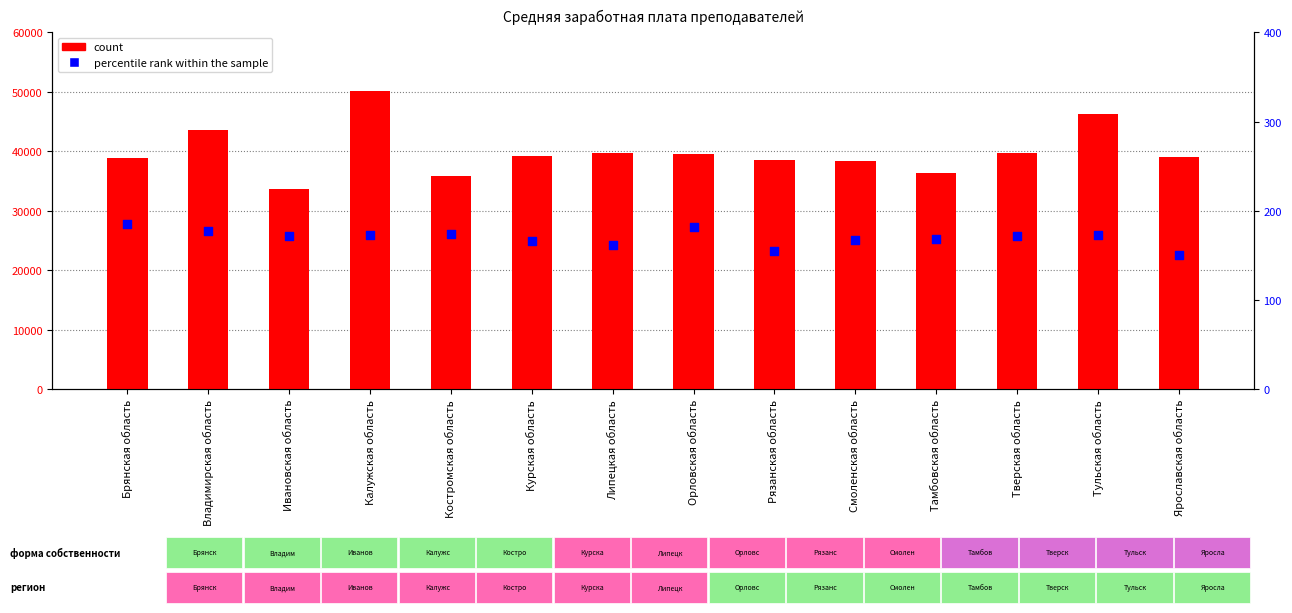

Which series has the largest Y range (max minus min)?

count